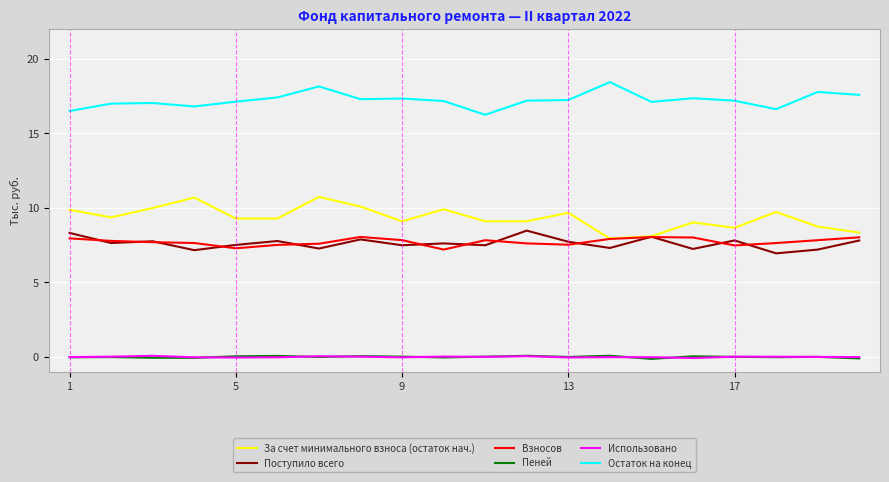

How many lines are shown in the chart?

6